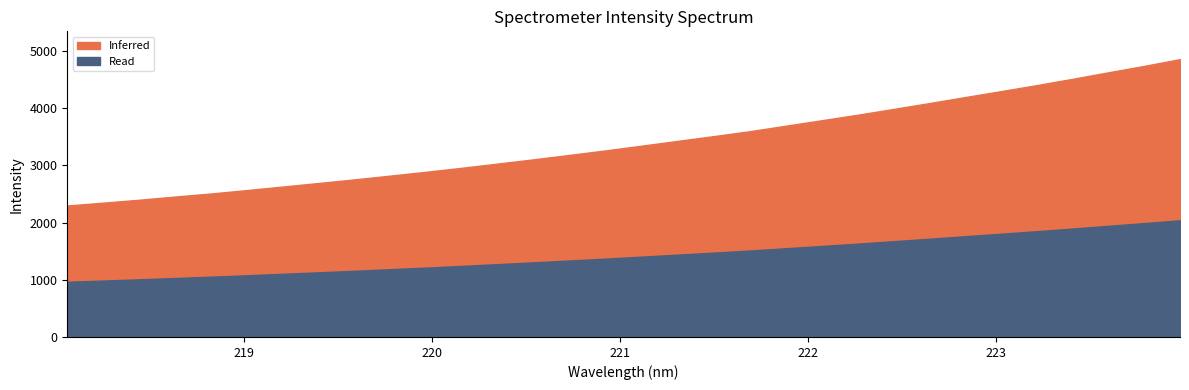

List the labels in order of value, largest first.

223.9802, 223.7895, 223.5987, 223.408, 223.2172, 223.0264, 222.8355, 222.6447, 222.4538, 222.263, 222.0721, 221.8812, 221.6902, 221.4993, 221.3083, 221.1174, 220.9264, 220.7354, 220.5444, 220.3533, 220.1623, 219.9712, 219.7801, 219.589, 219.3979, 219.2067, 219.0156, 218.8244, 218.6332, 218.442, 218.2508, 218.0596